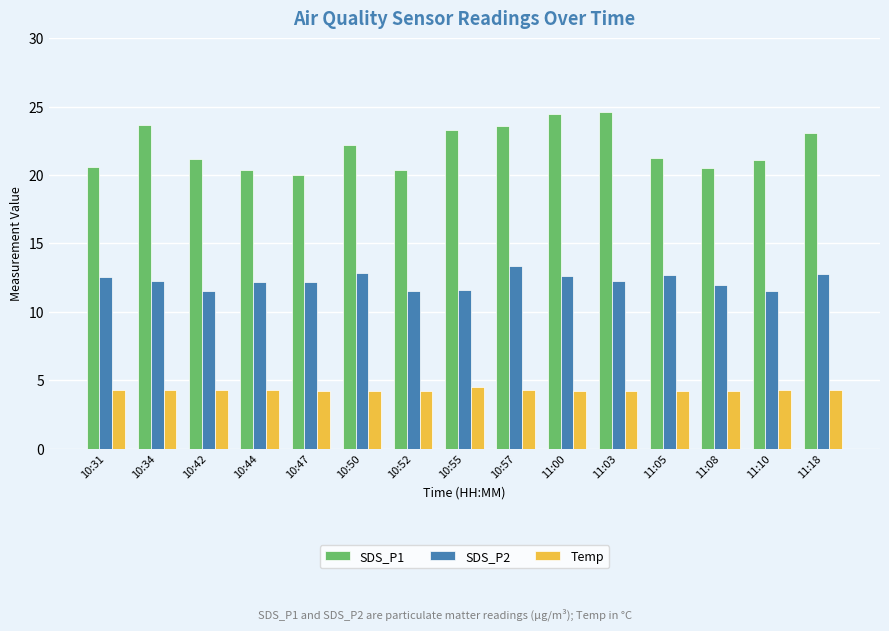

What is the sum of the SDS_P1 values at 10:47 and 11:10?

41.1